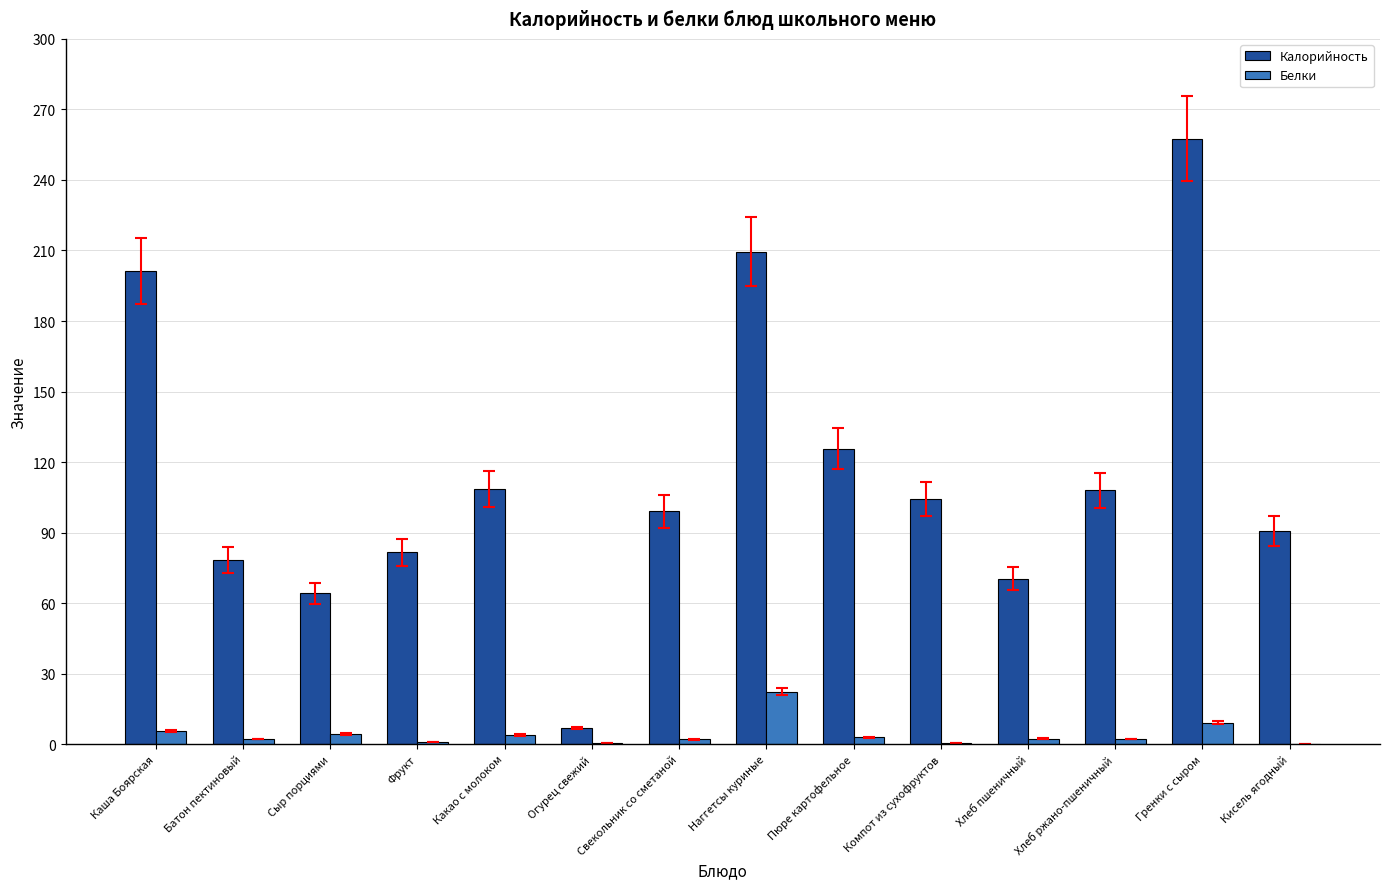

What is the sum of all Калорийность values?

1605.9